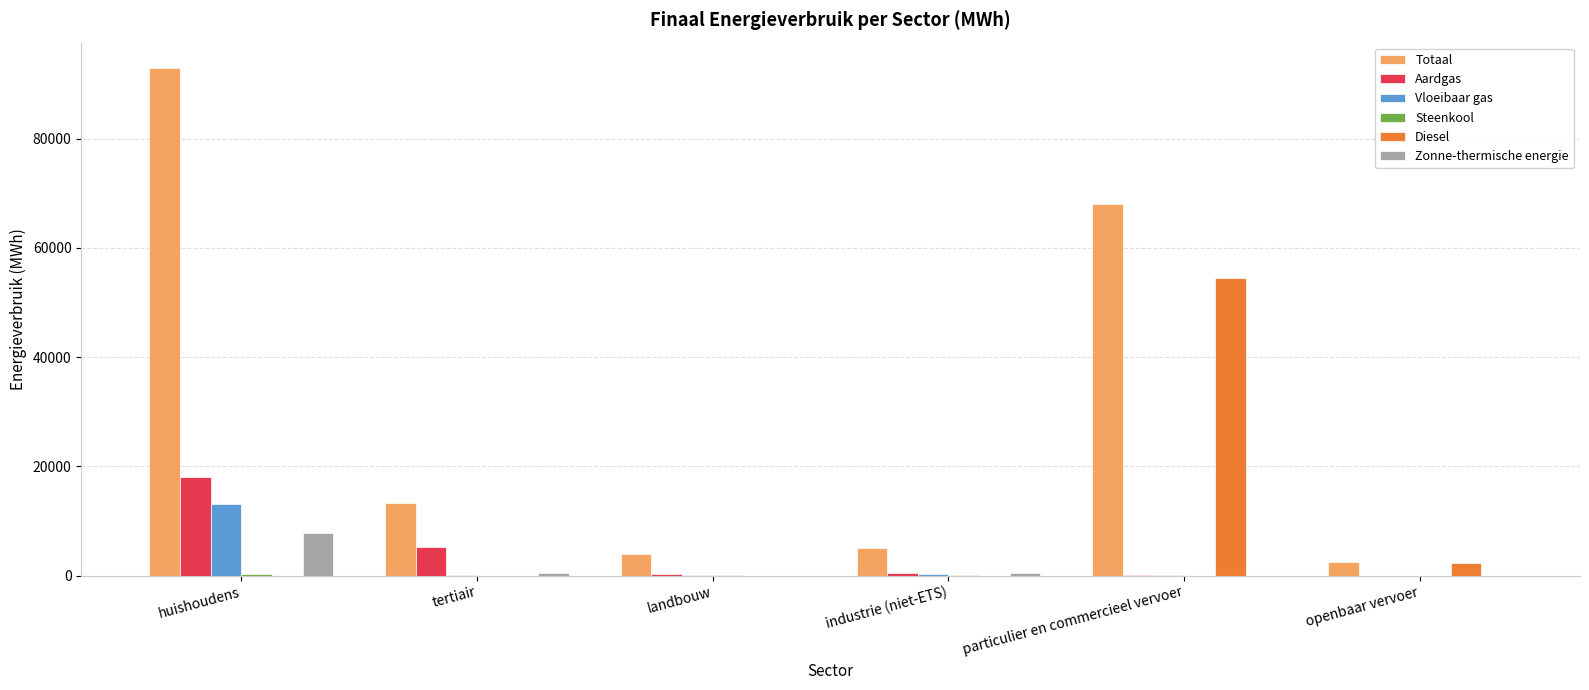

Between tertiair and openbaar vervoer, which series saw the biggest shift?

Totaal